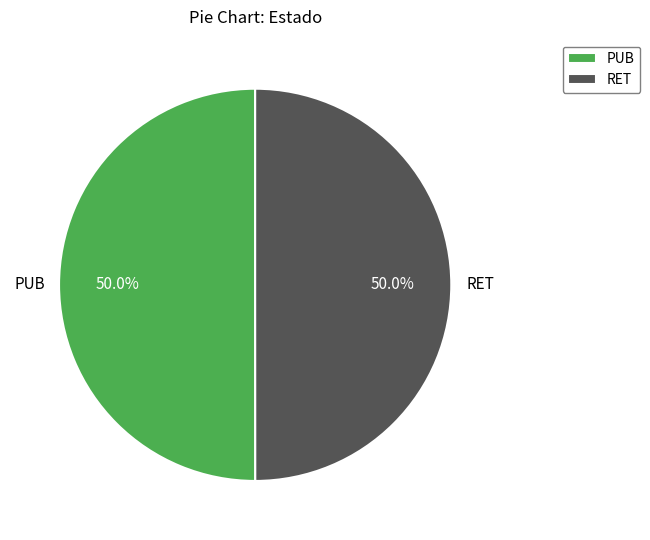

Count the number of slices in the pie.

2